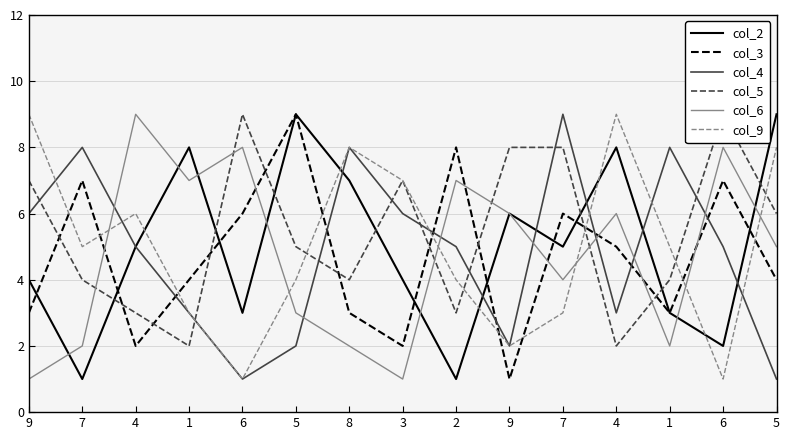

At which category does col_5 reach its first local valley?

1